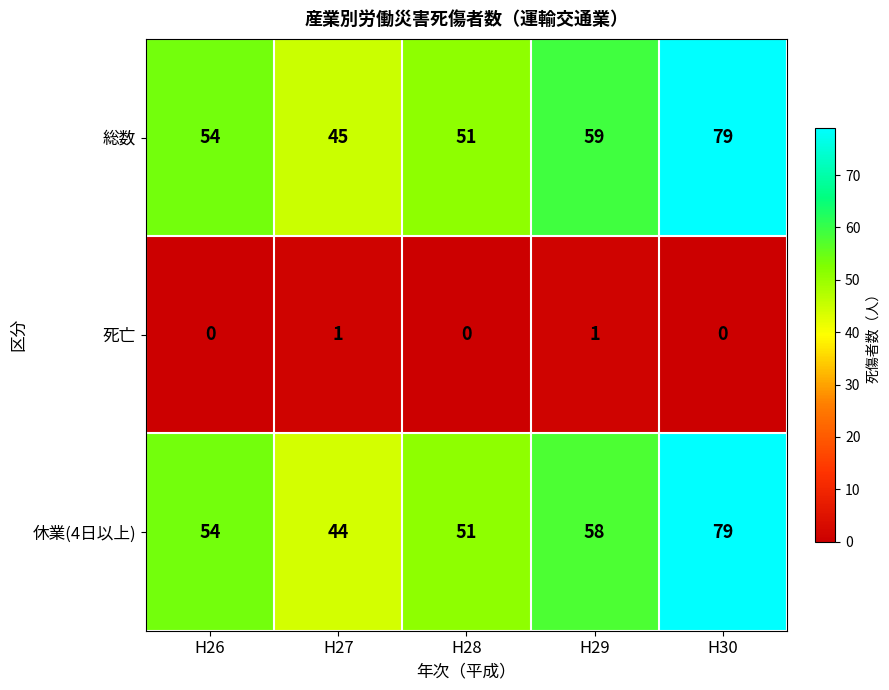

Where is 休業(4日以上) nearest to the value 61?

H29